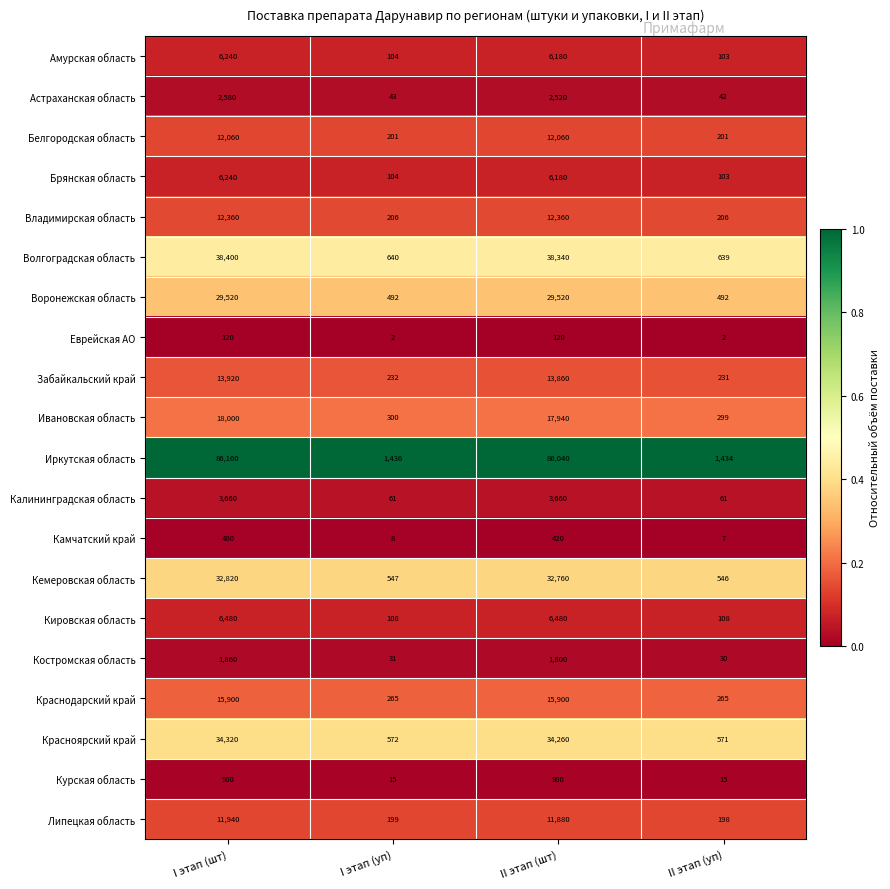

Where does the Астраханская область series first go above 2520?

I этап (шт)